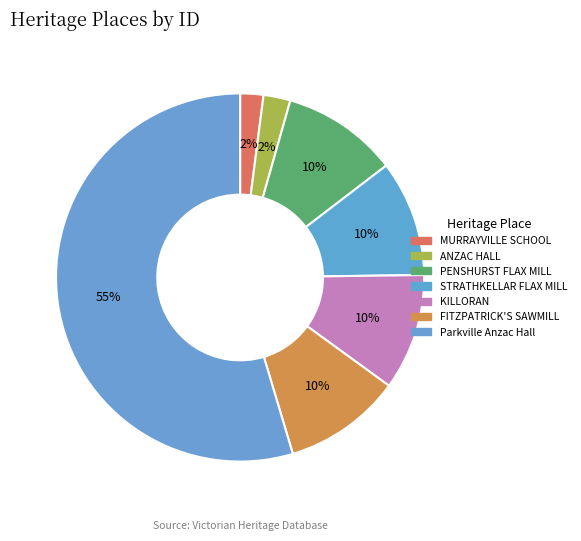

How many slices are in this pie chart?

7